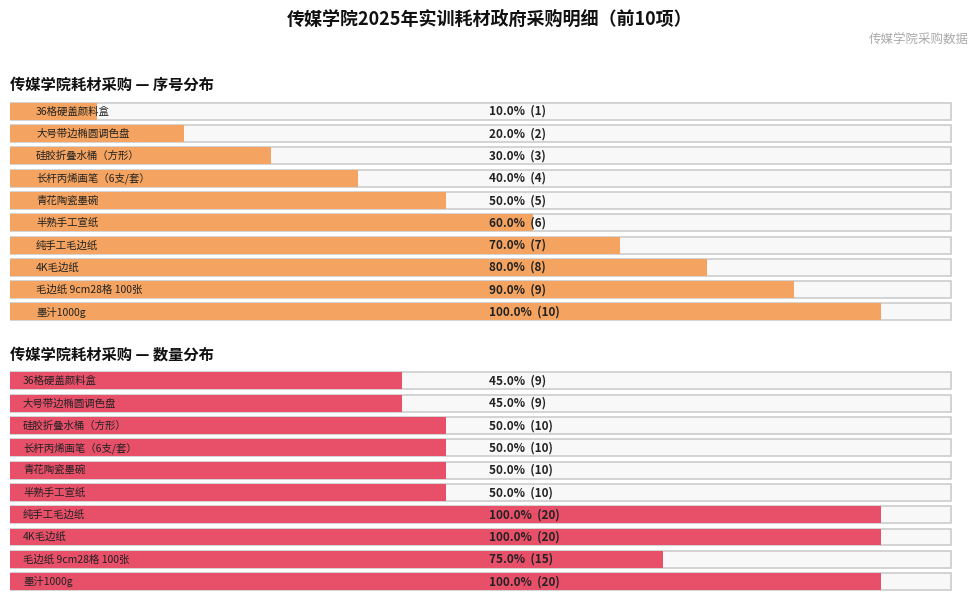

What is the value of the 数量 bar at the 10th from the left?

20